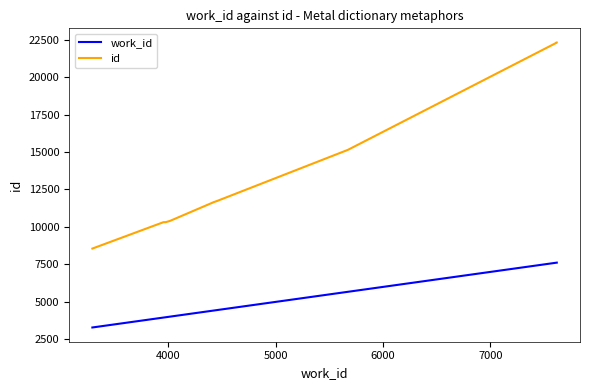

True or false: id has more than 0 points higher than both neighbors.

False